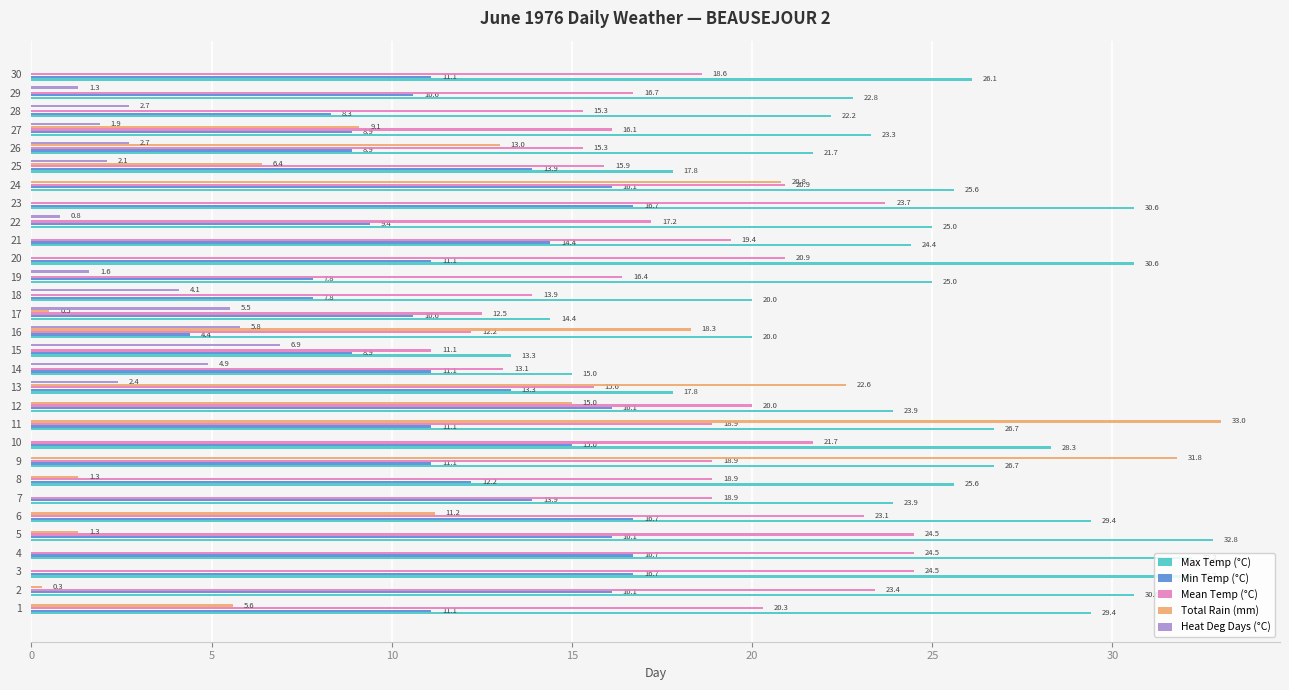

Between 9 and 22, which series saw the biggest shift?

Total Rain (mm)